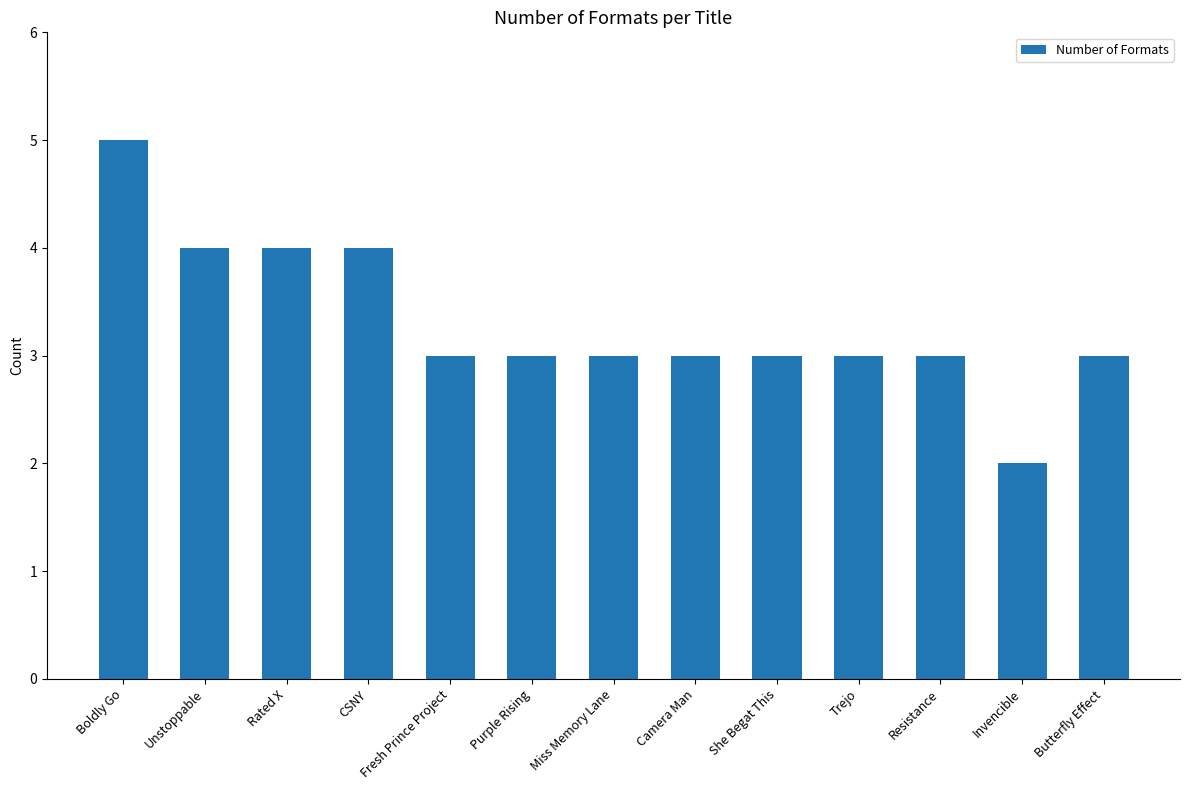

Does the chart contain stacked bars?

No